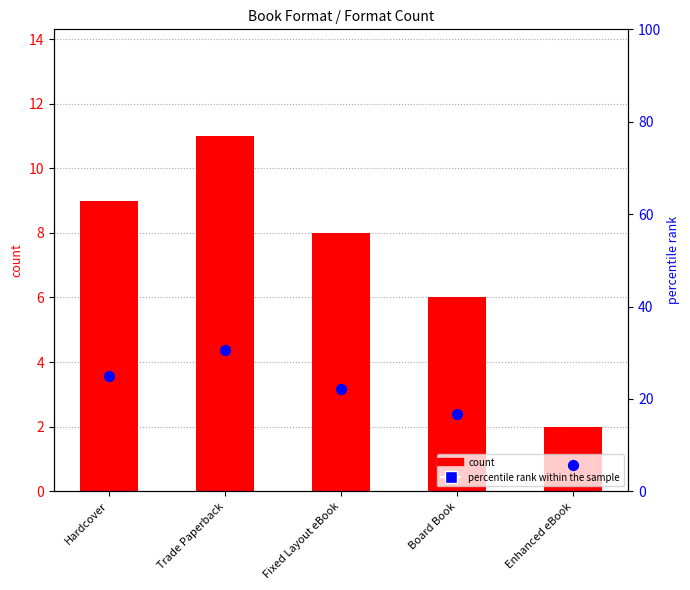

Which series has the widest spread of Y values?

percentile rank within the sample